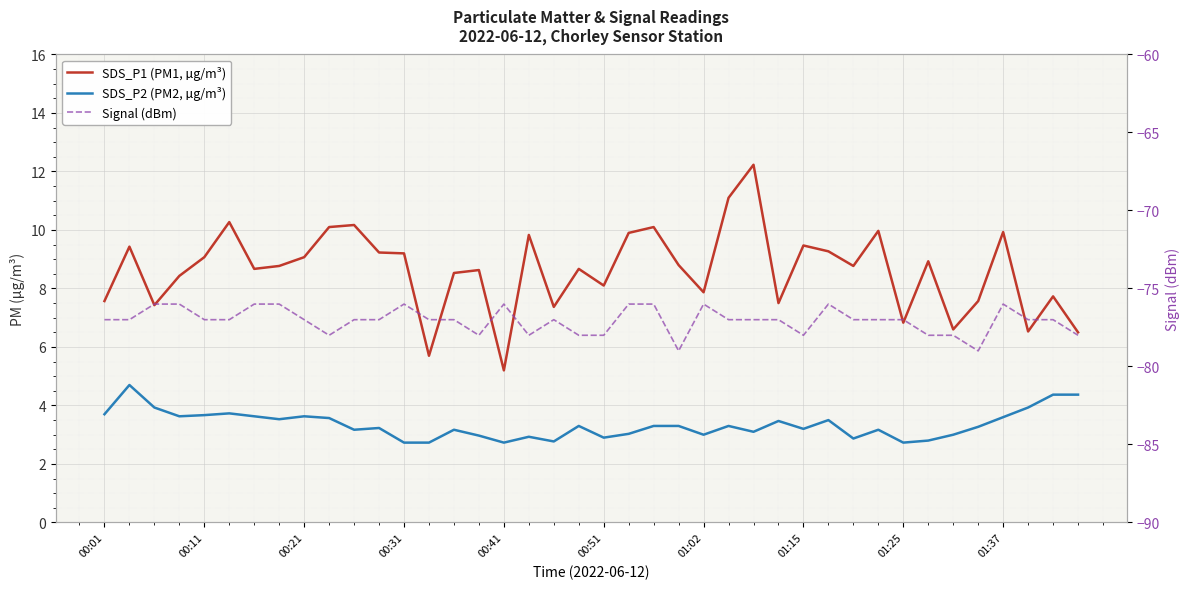

How many distinct data groups are displayed?

3